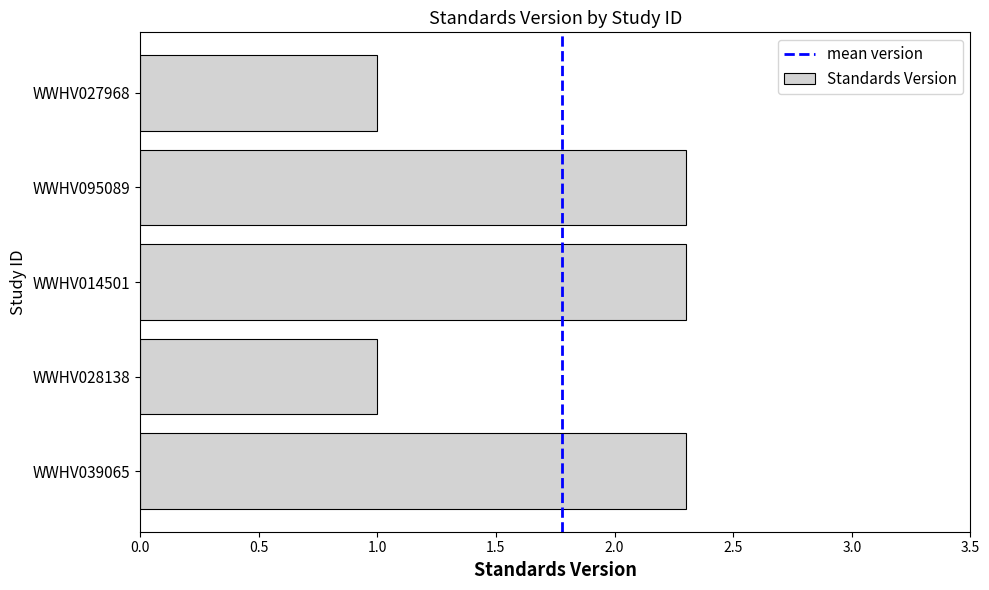

What is the ratio of the value at WWHV014501 to the value at WWHV028138?

2.3